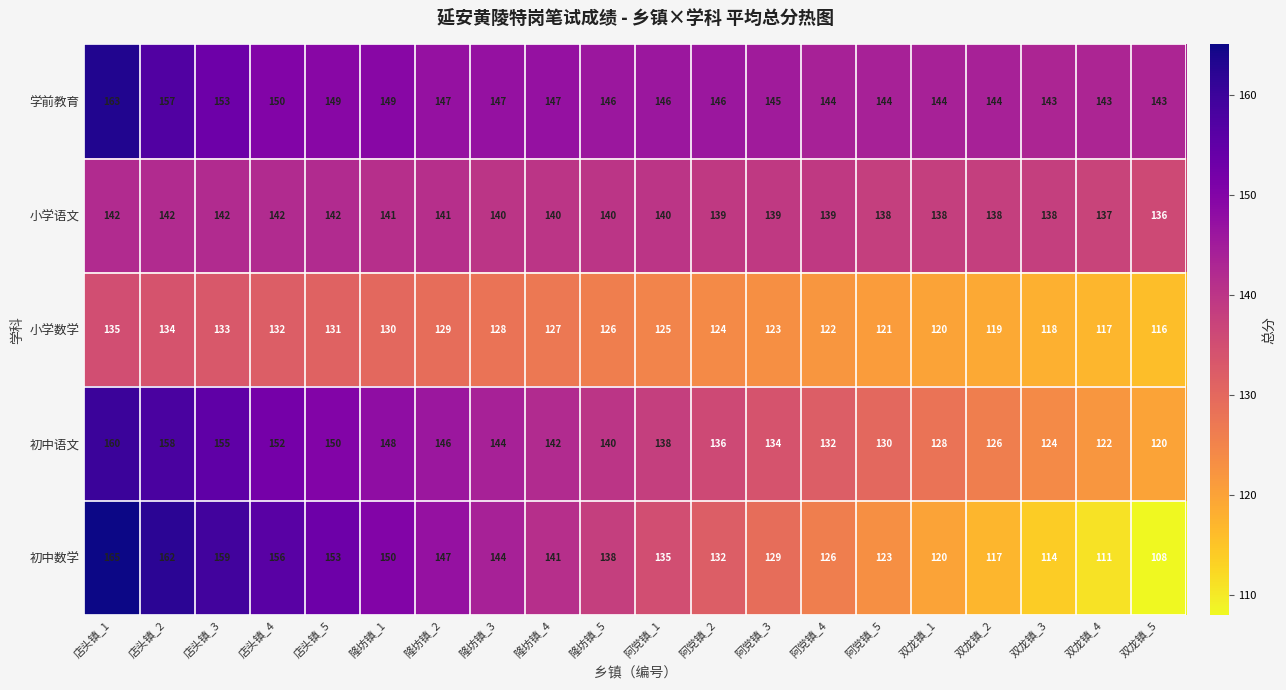

At which category is the sum across all series the highest?

店头镇_1